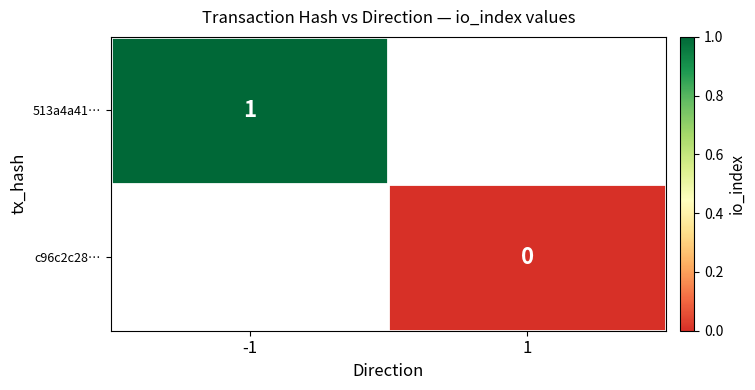

How many series are shown in this chart?

2